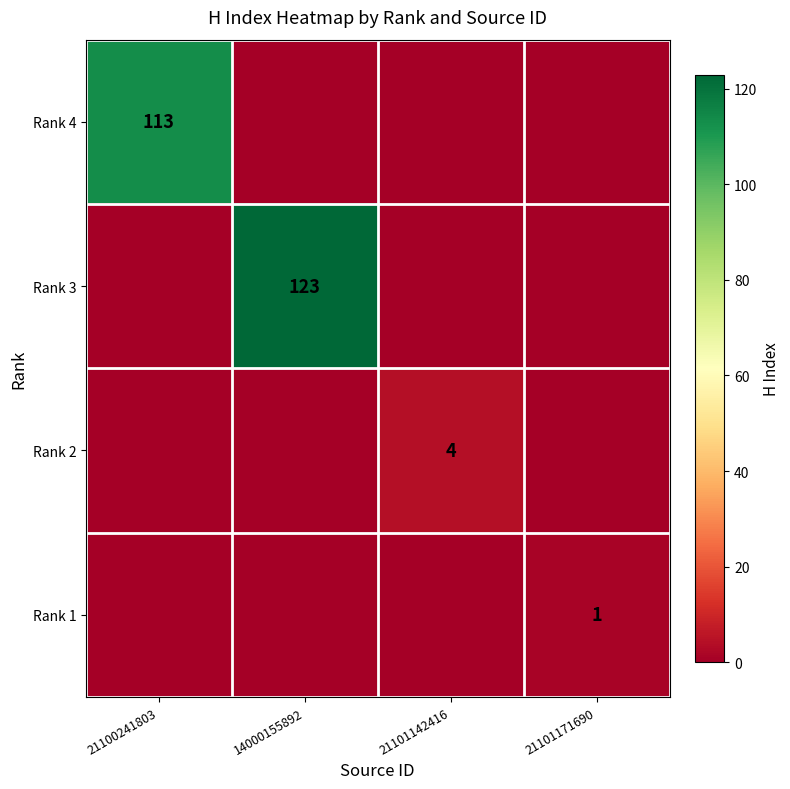

The Rank 1 series shows 2 at 21101171690. True or false?

False